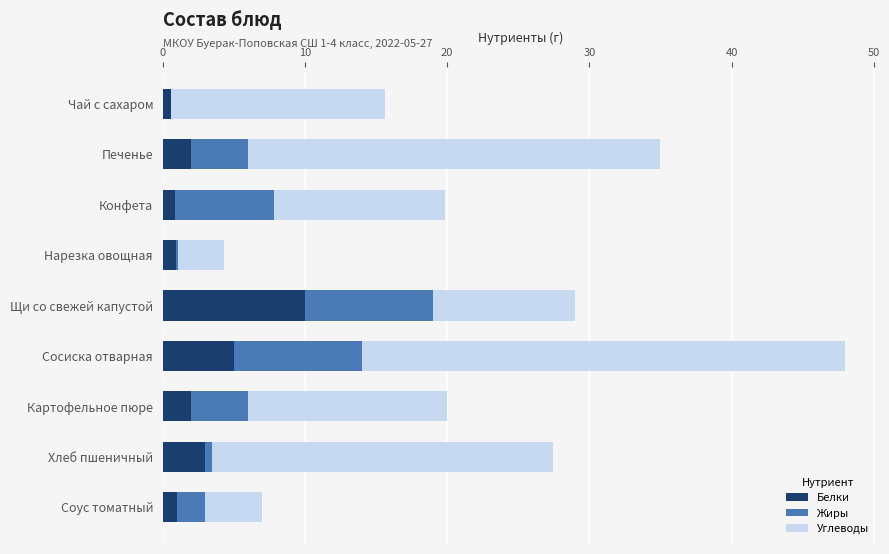

At which category is the sum across all series the highest?

Сосиска отварная